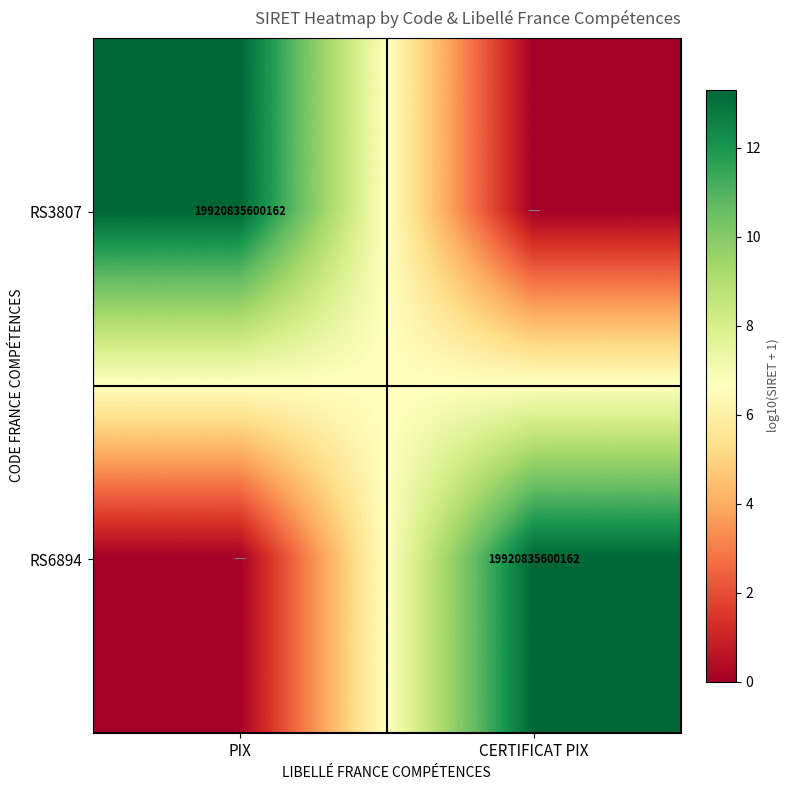

Is it true that RS6894 equals 29435733110276 at CERTIFICAT PIX?

False